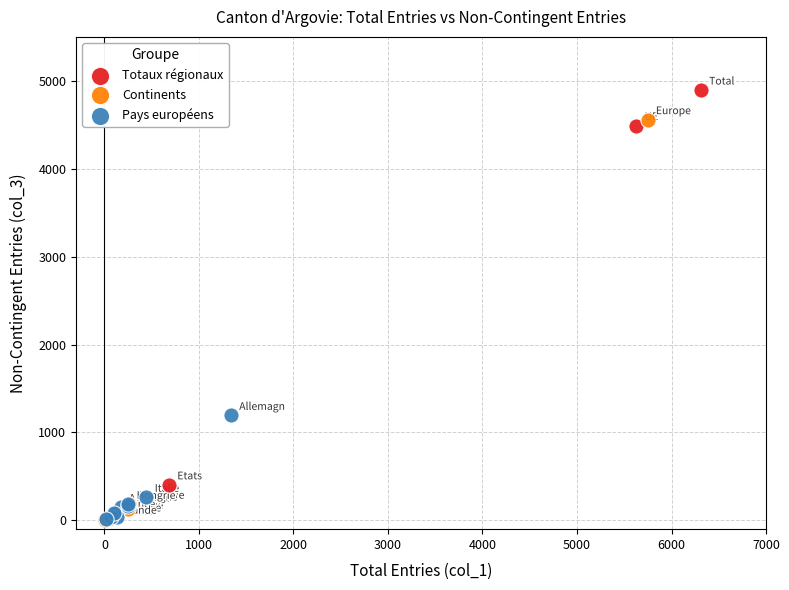

Which series contains the highest Y value?

Totaux régionaux